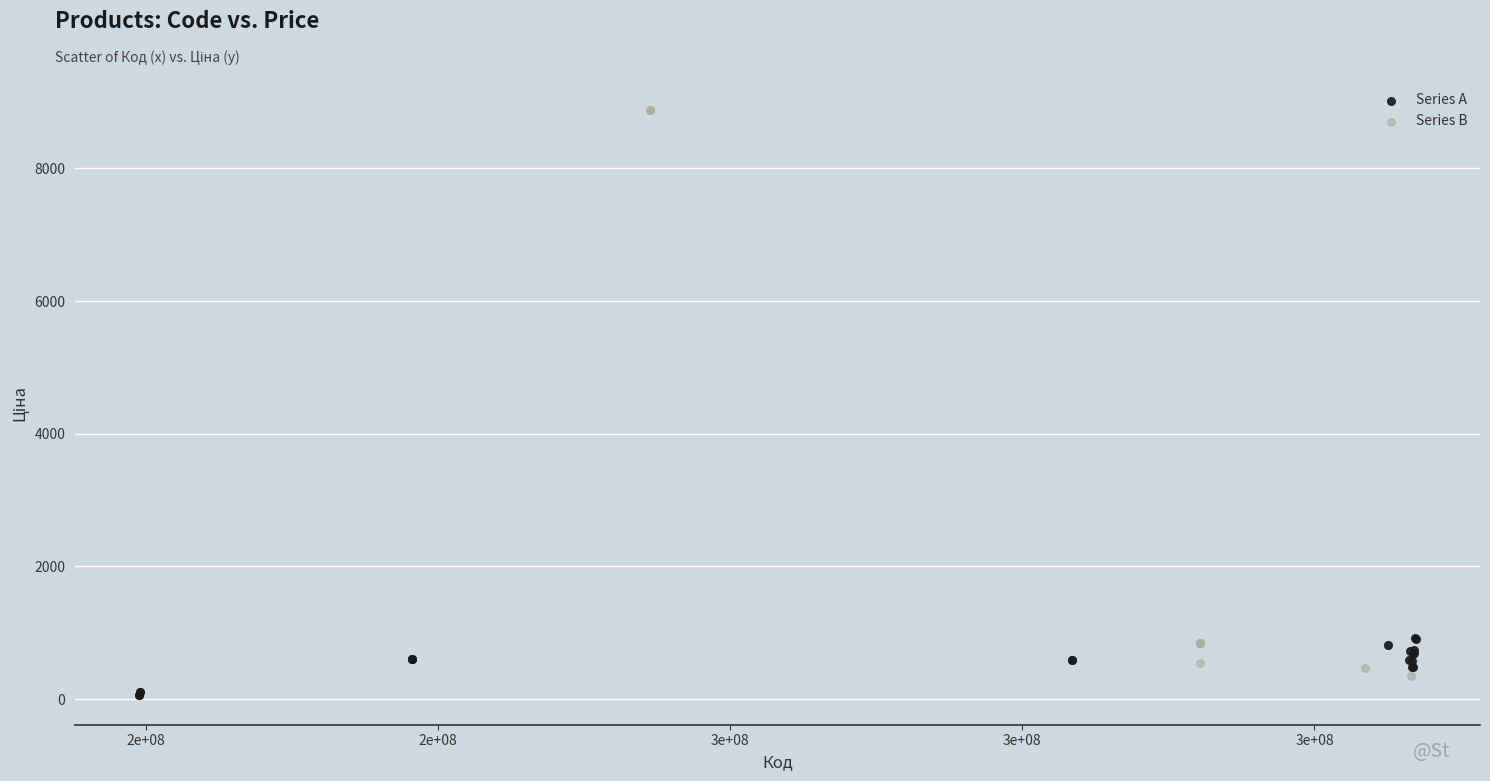

Which series reaches the maximum Y coordinate?

Series B